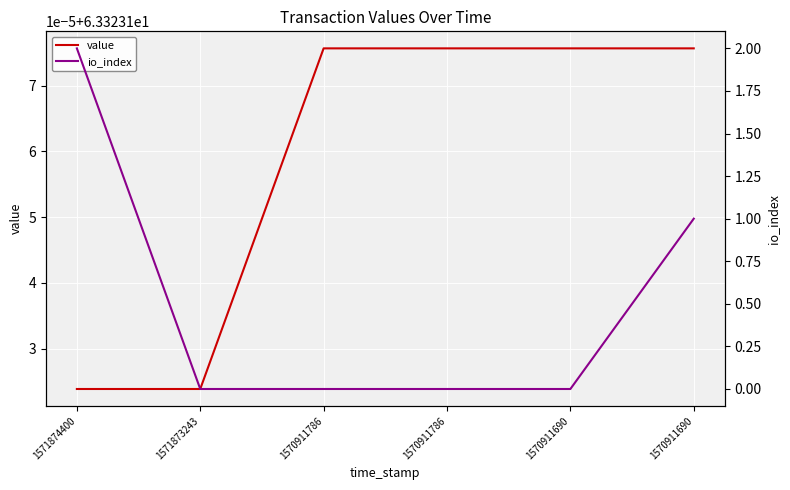

The value series shows 63.3 at 1571873243. True or false?

True